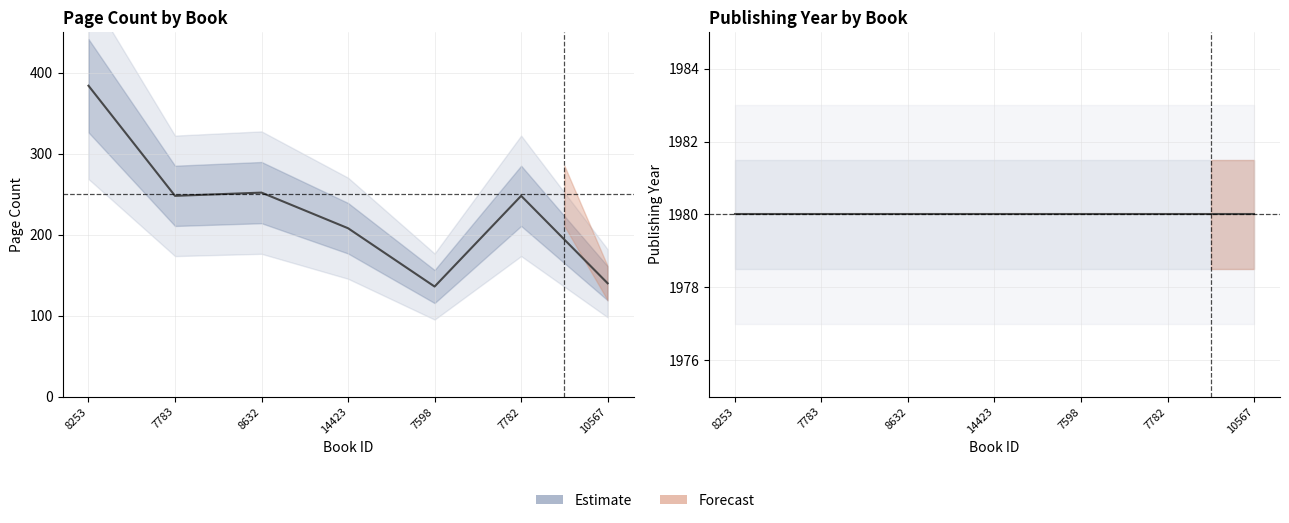

Which series has the widest spread of values?

pageCount